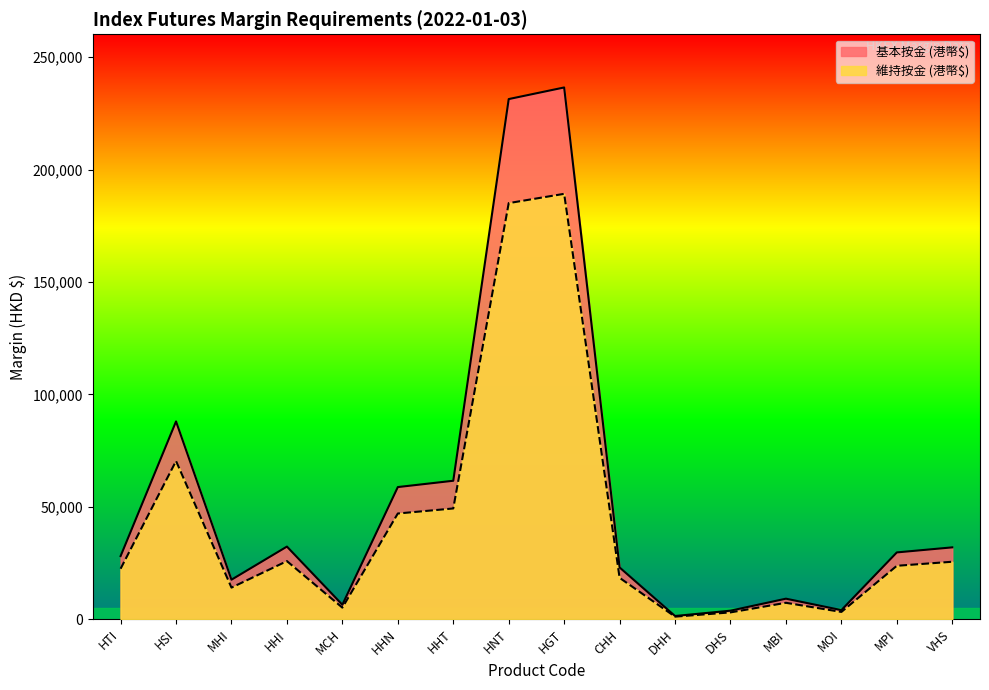

True or false: 維持按金 (港幣$) and 基本按金 (港幣$) cross at least once.

False